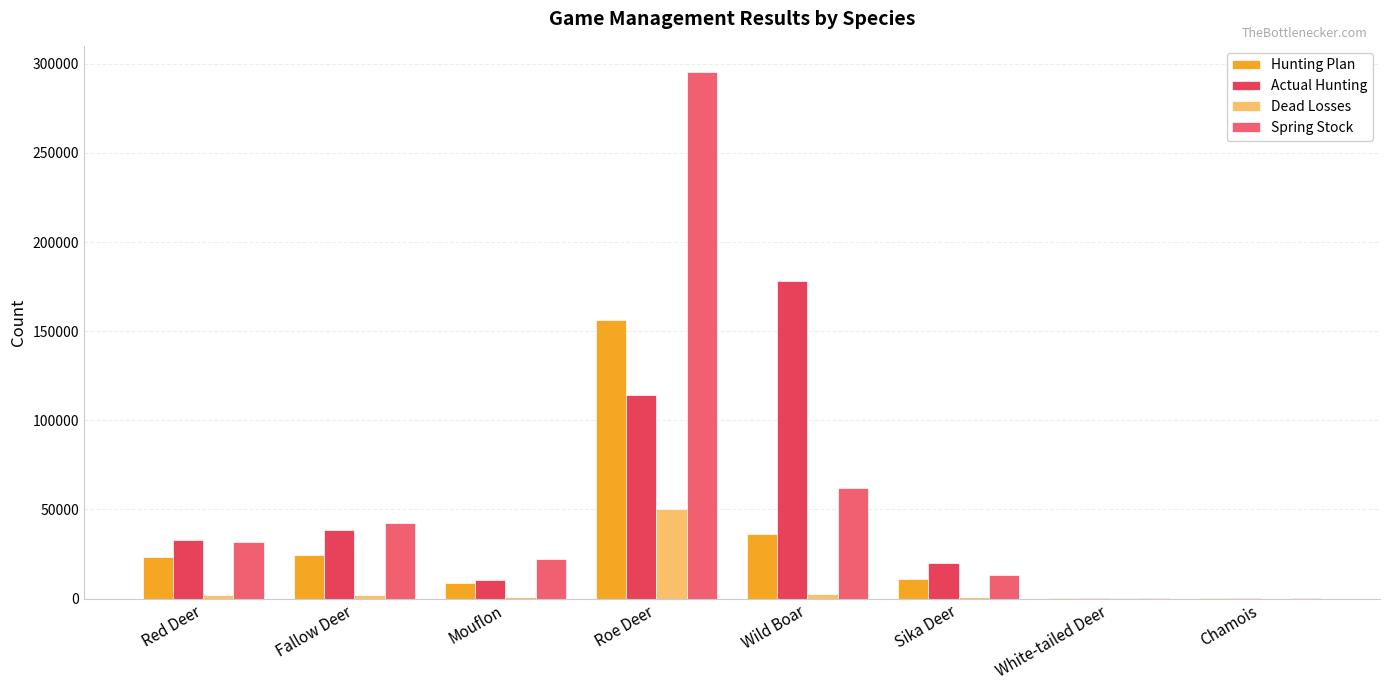

Are the bars grouped side by side (vs. stacked)?

Yes